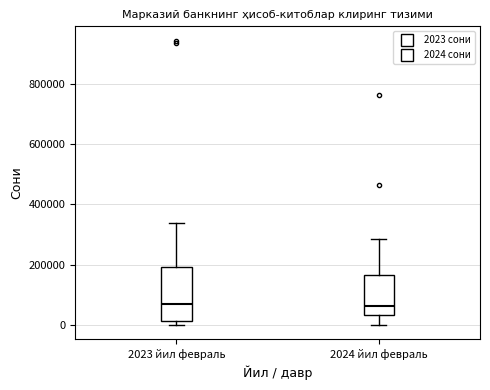

Reading left to right, transcribe this box plot: for each box, give where its median line is, the range the box spans, and where its two whiskers end, as read against the y-axis. The values are not printed on the chart, so give them approximately, as read against the axis.

2023 йил февраль: median 60000, box 20000 to 200000, whiskers 0 to 340000
2024 йил февраль: median 60000, box 40000 to 160000, whiskers 0 to 280000